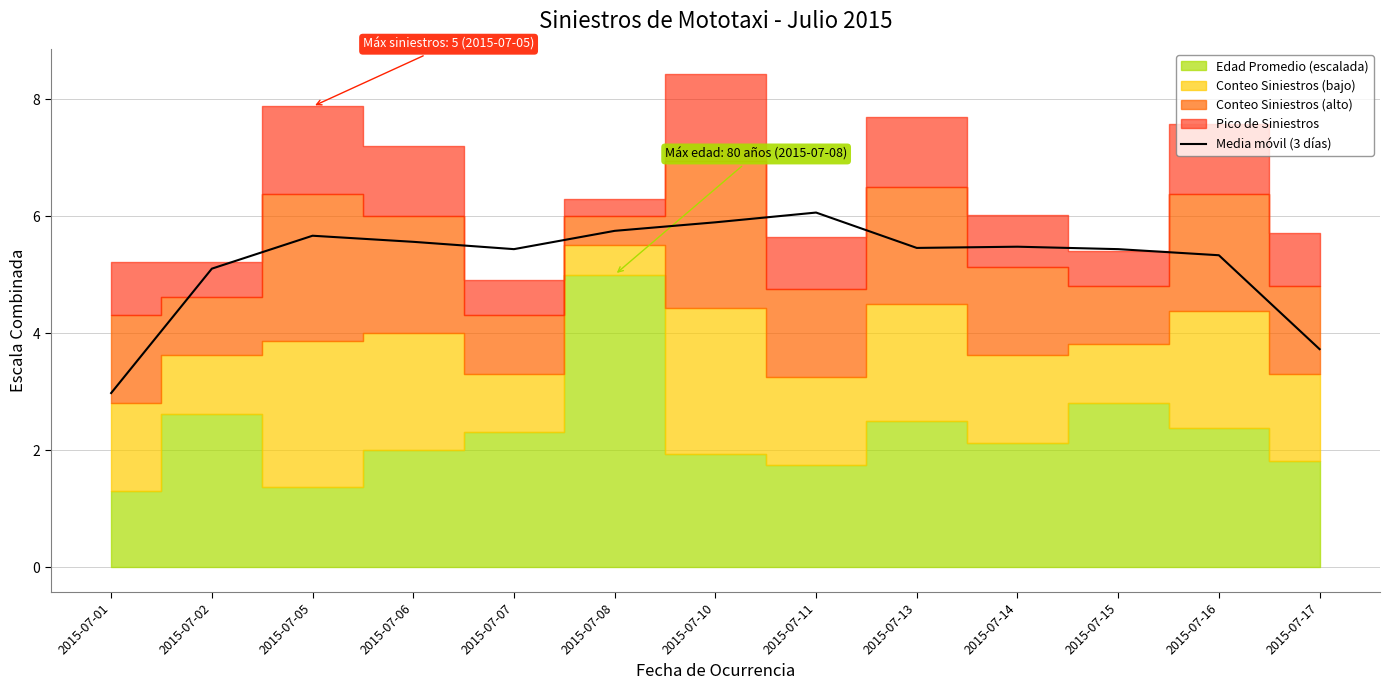

What is the smallest value displayed?

3.0